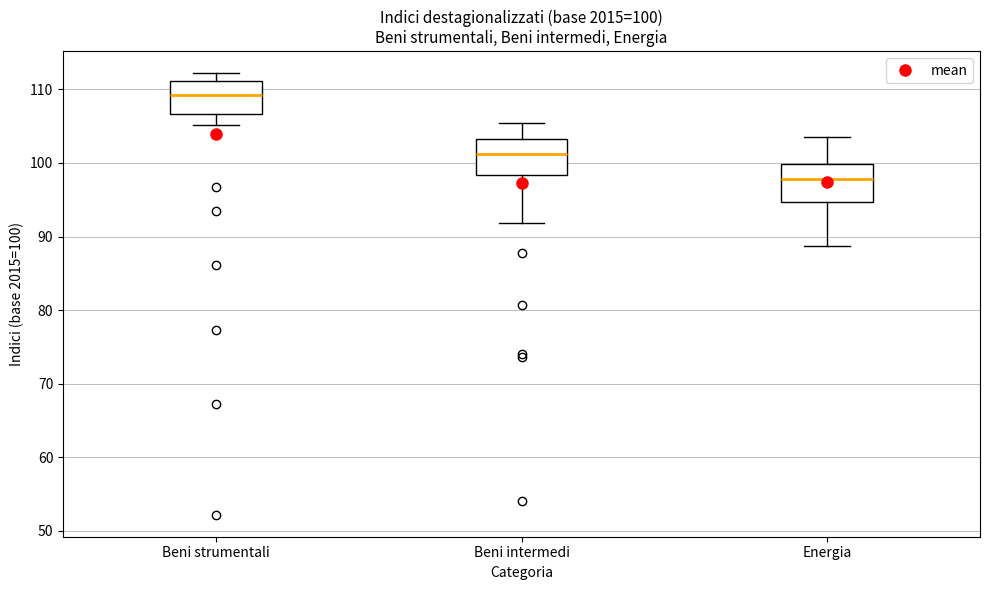

Which box's median line is the lowest?

Energia